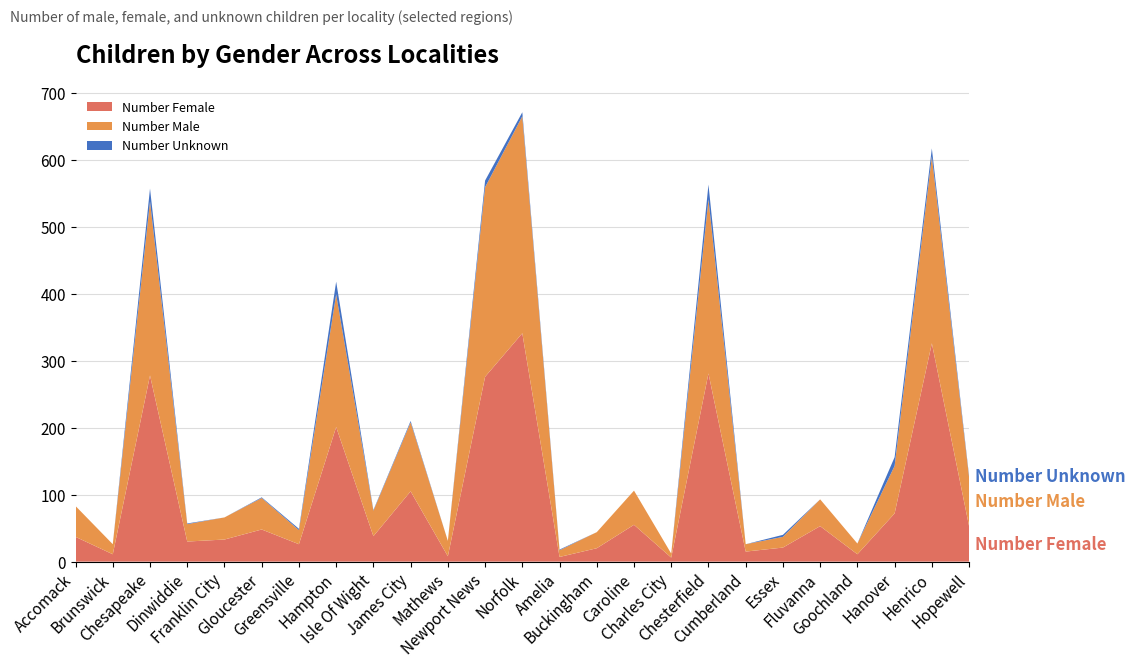

Reading left to right, extract all data points from this chart.

Number Female: Accomack=37	Brunswick=11	Chesapeake=278	Dinwiddie=30	Franklin City=33	Gloucester=48	Greensville=26	Hampton=201	Isle Of Wight=38	James City=105	Mathews=8	Newport News=276	Norfolk=341	Amelia=7	Buckingham=20	Caroline=55	Charles City=6	Chesterfield=281	Cumberland=15	Essex=21	Fluvanna=53	Goochland=11	Hanover=72	Henrico=326	Hopewell=53
Number Male: Accomack=46	Brunswick=15	Chesapeake=260	Dinwiddie=26	Franklin City=33	Gloucester=47	Greensville=21	Hampton=198	Isle Of Wight=38	James City=103	Mathews=23	Newport News=283	Norfolk=324	Amelia=10	Buckingham=24	Caroline=51	Charles City=6	Chesterfield=260	Cumberland=11	Essex=16	Fluvanna=40	Goochland=16	Hanover=71	Henrico=279	Hopewell=73
Number Unknown: Accomack=0	Brunswick=0	Chesapeake=19	Dinwiddie=1	Franklin City=0	Gloucester=1	Greensville=2	Hampton=19	Isle Of Wight=1	James City=2	Mathews=0	Newport News=10	Norfolk=6	Amelia=1	Buckingham=0	Caroline=0	Charles City=0	Chesterfield=22	Cumberland=0	Essex=3	Fluvanna=0	Goochland=0	Hanover=13	Henrico=12	Hopewell=2